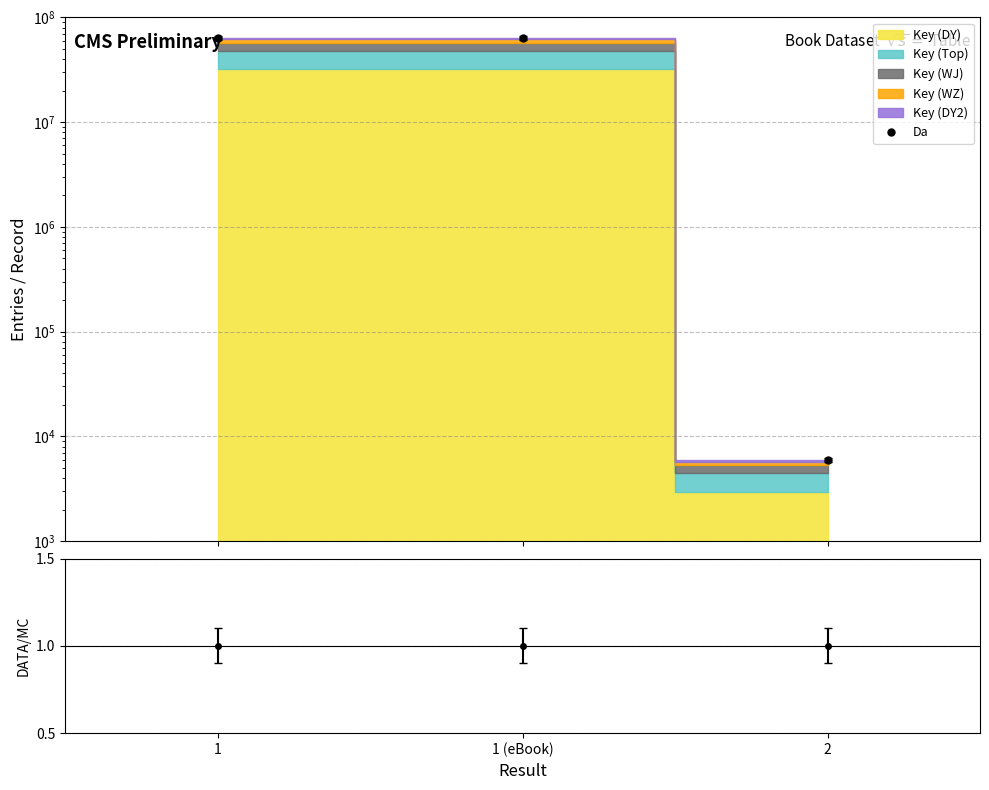

Reading left to right, transcribe all the data shown in this chart.

Da: 64041335.0	64041335.0	5934.0
DATA/Expected: 1.0	1.0	1.0